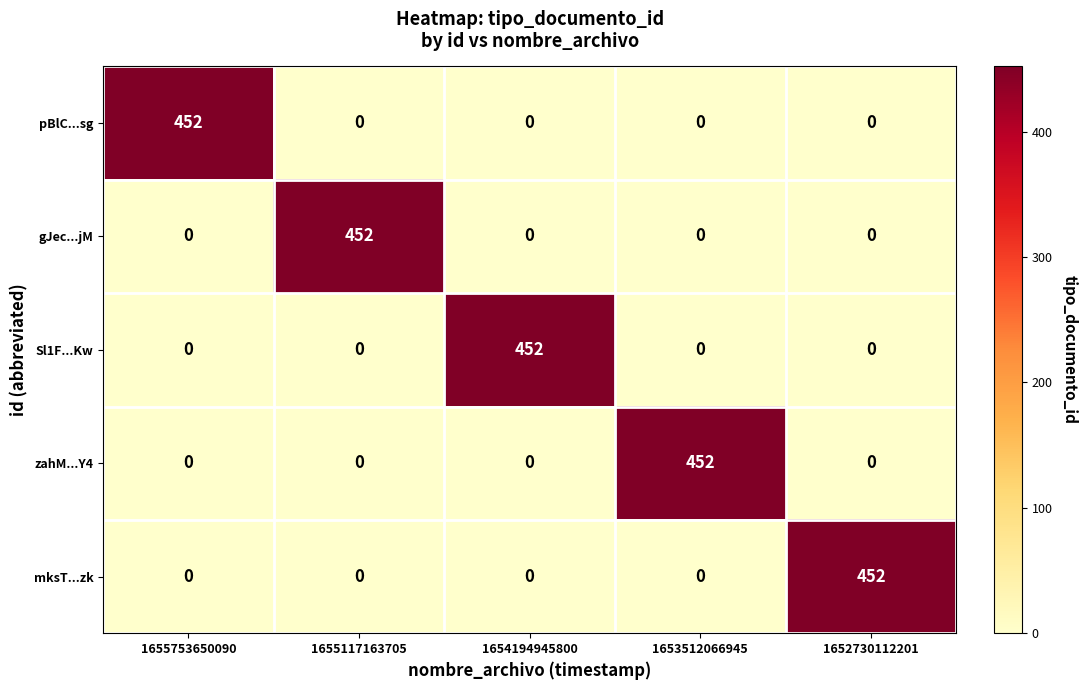

What is the highest value of the zahM...Y4 series?

452